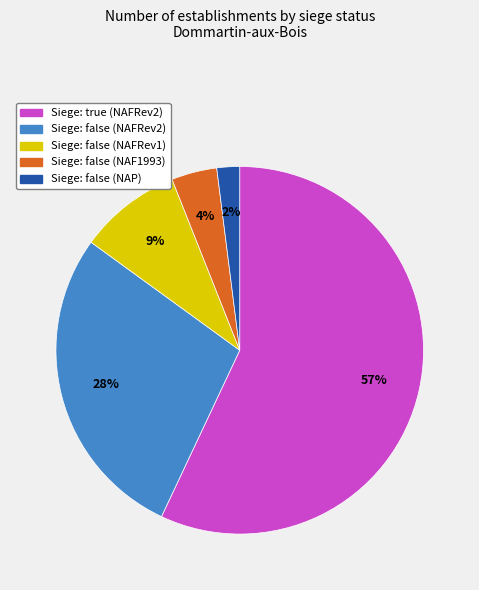

To the nearest percent, what is the average slice percentage?

20%